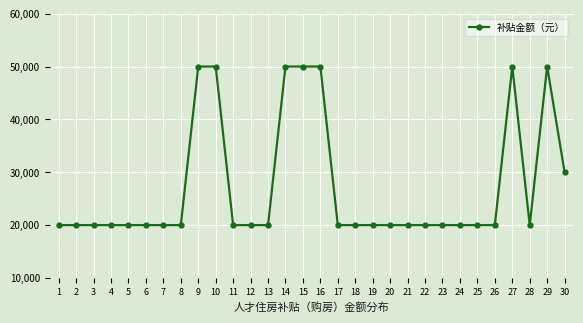

What is the greatest value displayed?

50000